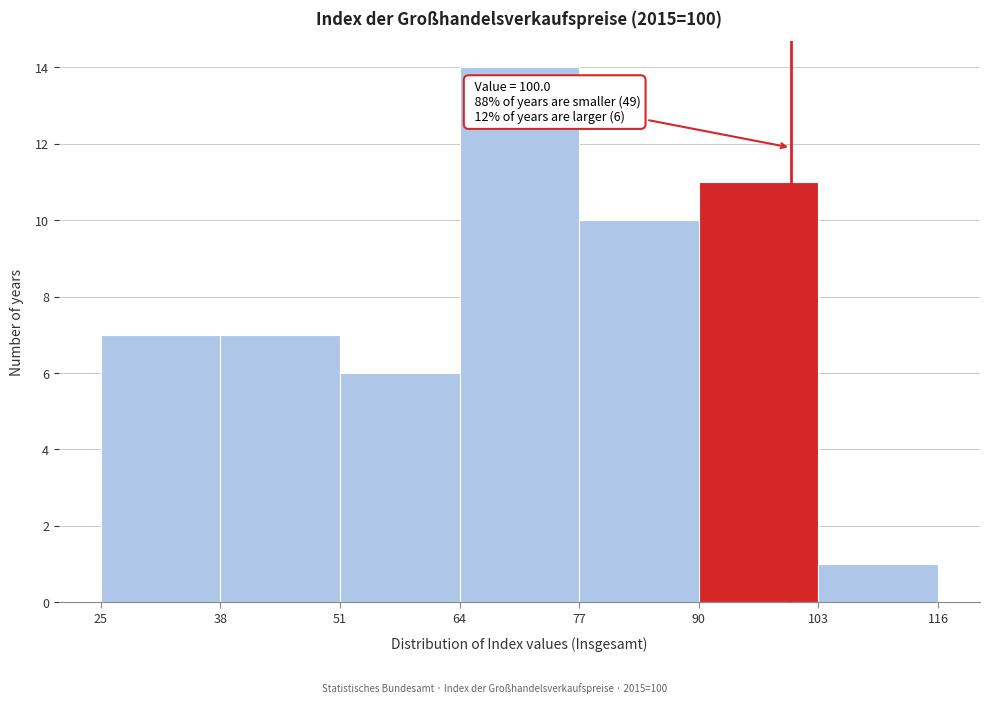

Which range on the x-axis has the tallest bar?

64 to 77